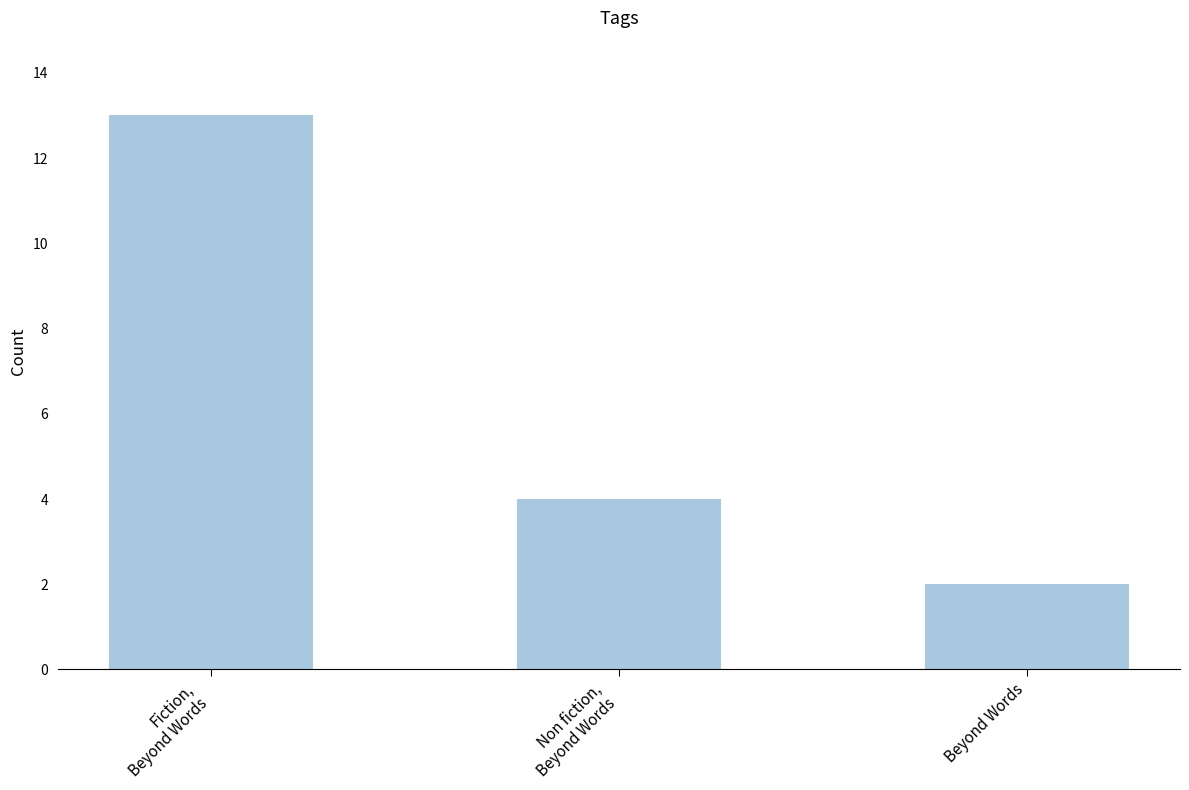

Are the bars horizontal?

No